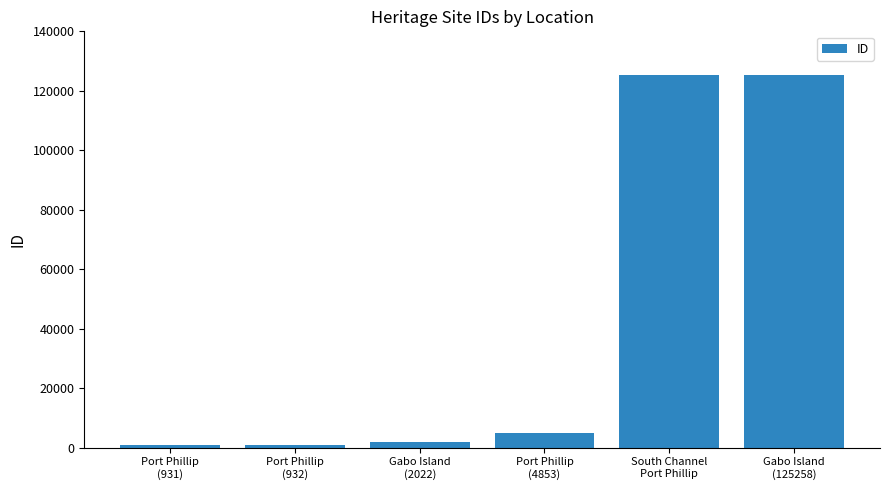

What is the difference between the second highest and second lowest values?

124320